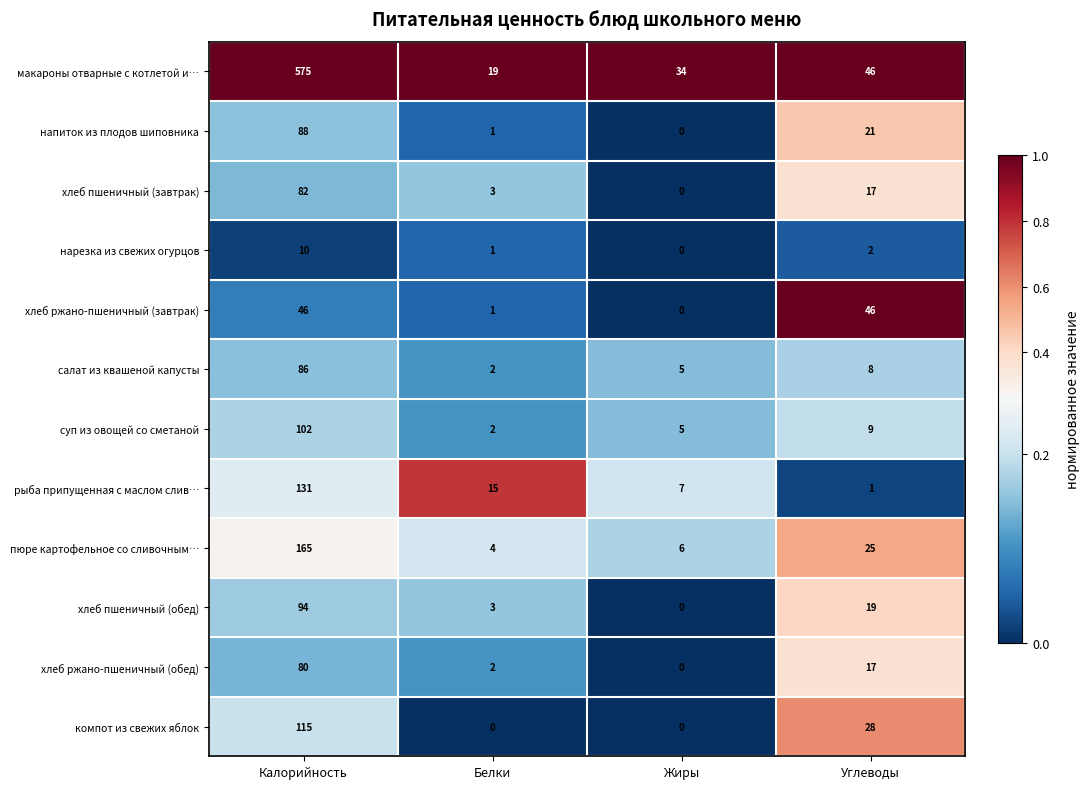

Which series has the largest total across all categories?

макароны отварные с котлетой и…